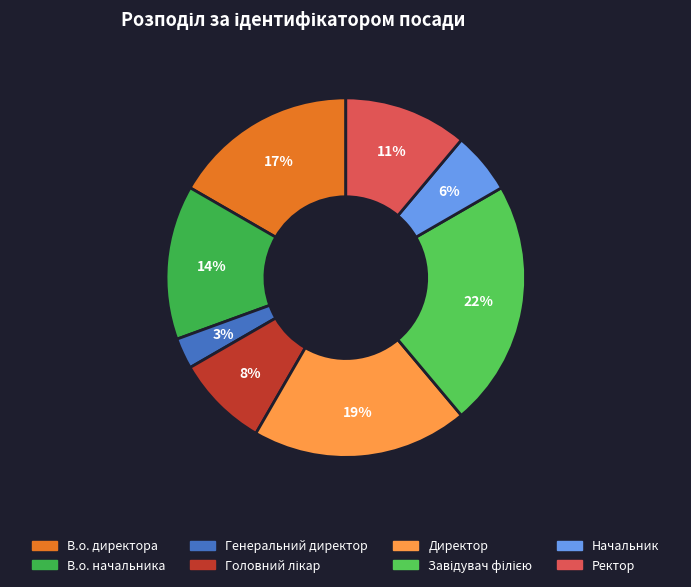

Is there any slice that represents more than half of the pie?

No